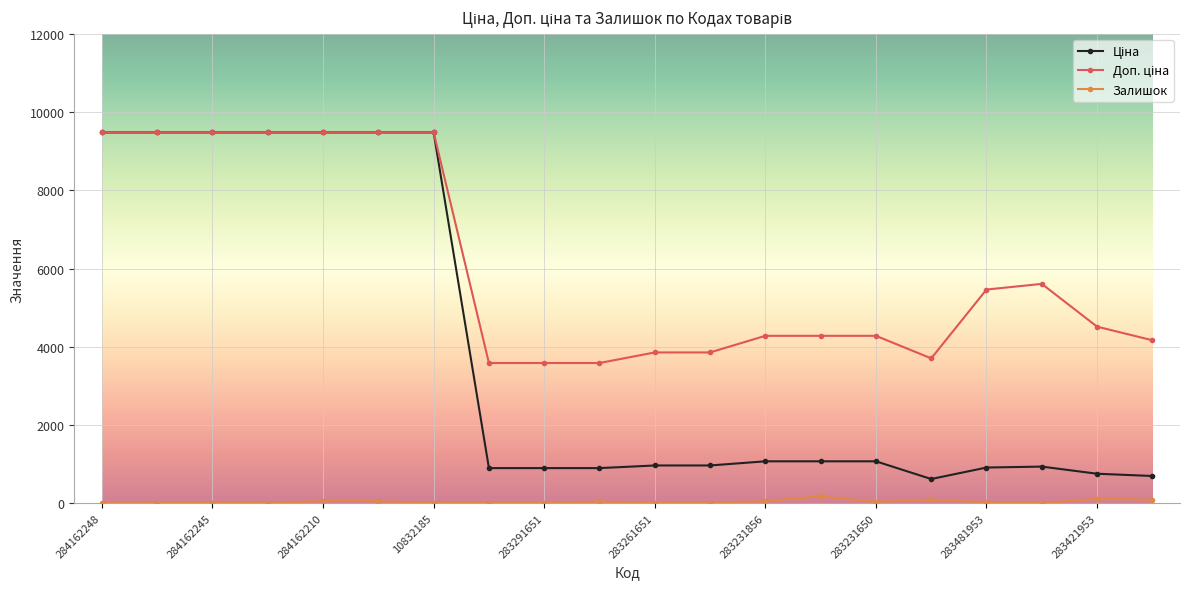

At how many categories does at least one series exceed 435?

20